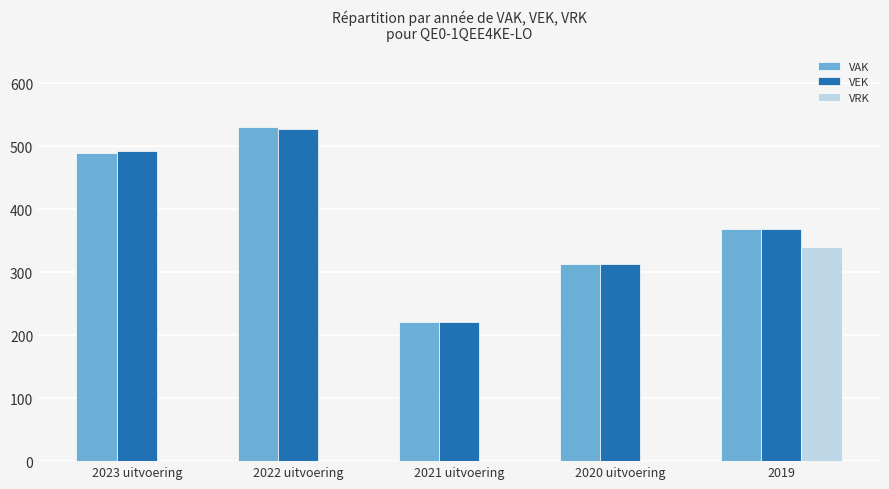

How many groups of bars are there?

5